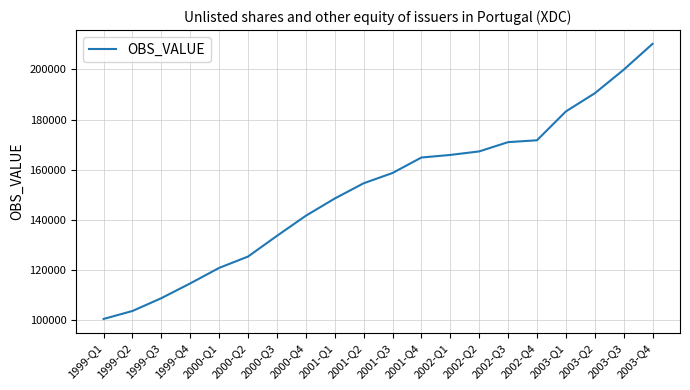

At which category does the chart reach its peak across all series?

2003-Q4